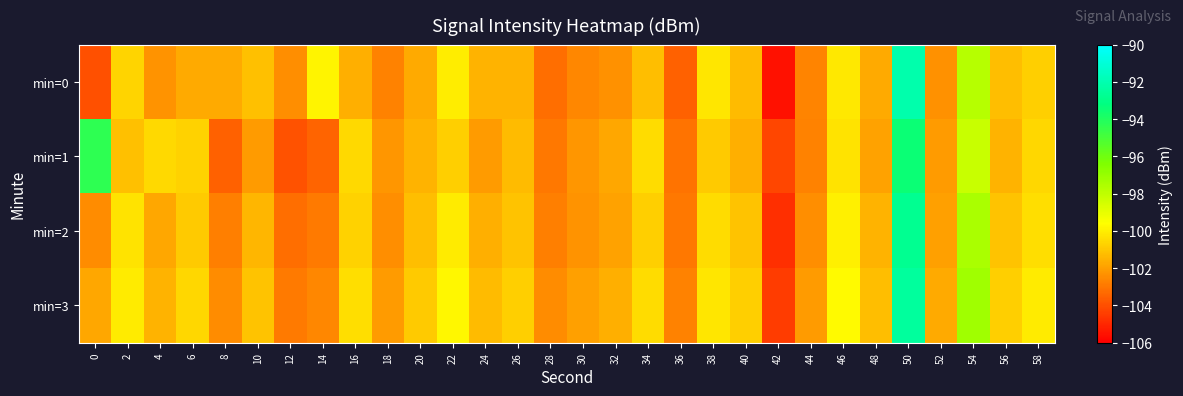

Which has a higher value, 42 or 50?

50